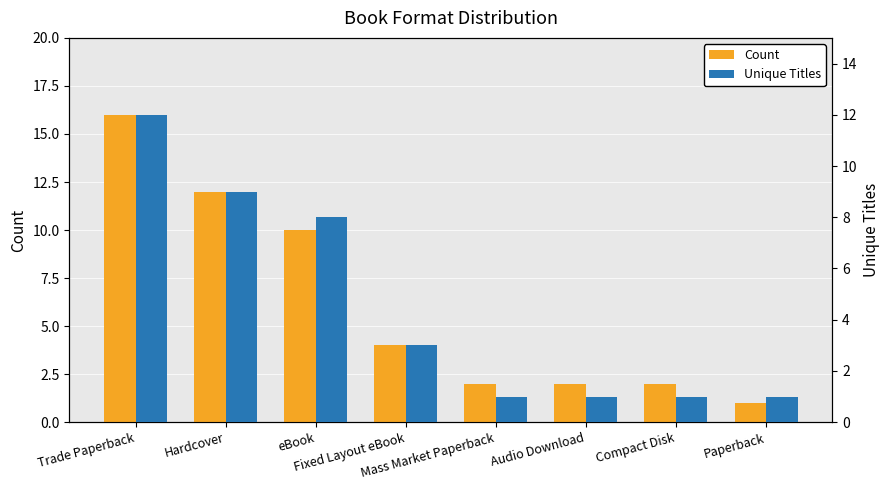

List the series in order of their overall mean, lowest first.

Unique Titles, Count